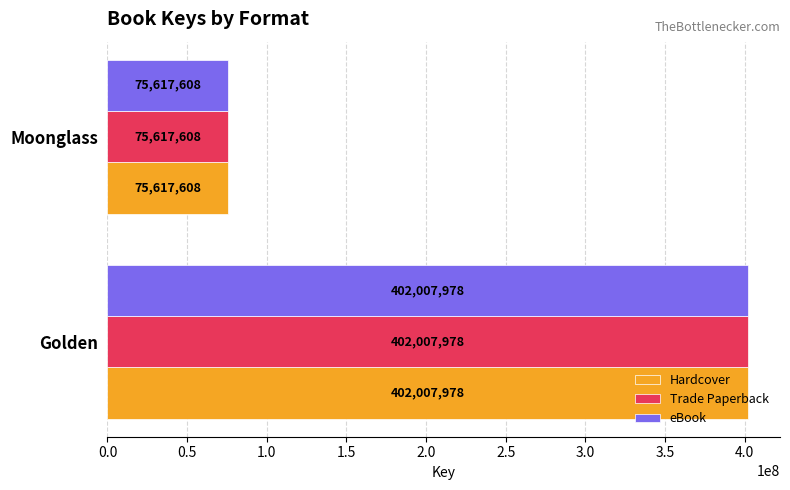

The value of eBook at Golden is 192265725. True or false?

False